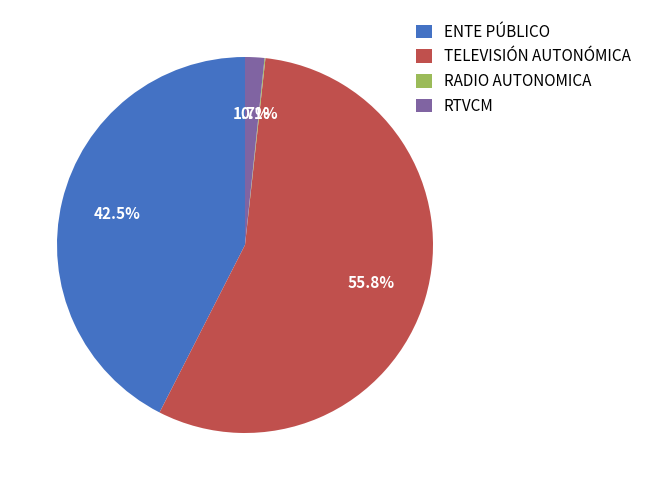

What percentage do ENTE PÚBLICO and RTVCM together represent?

44.2%